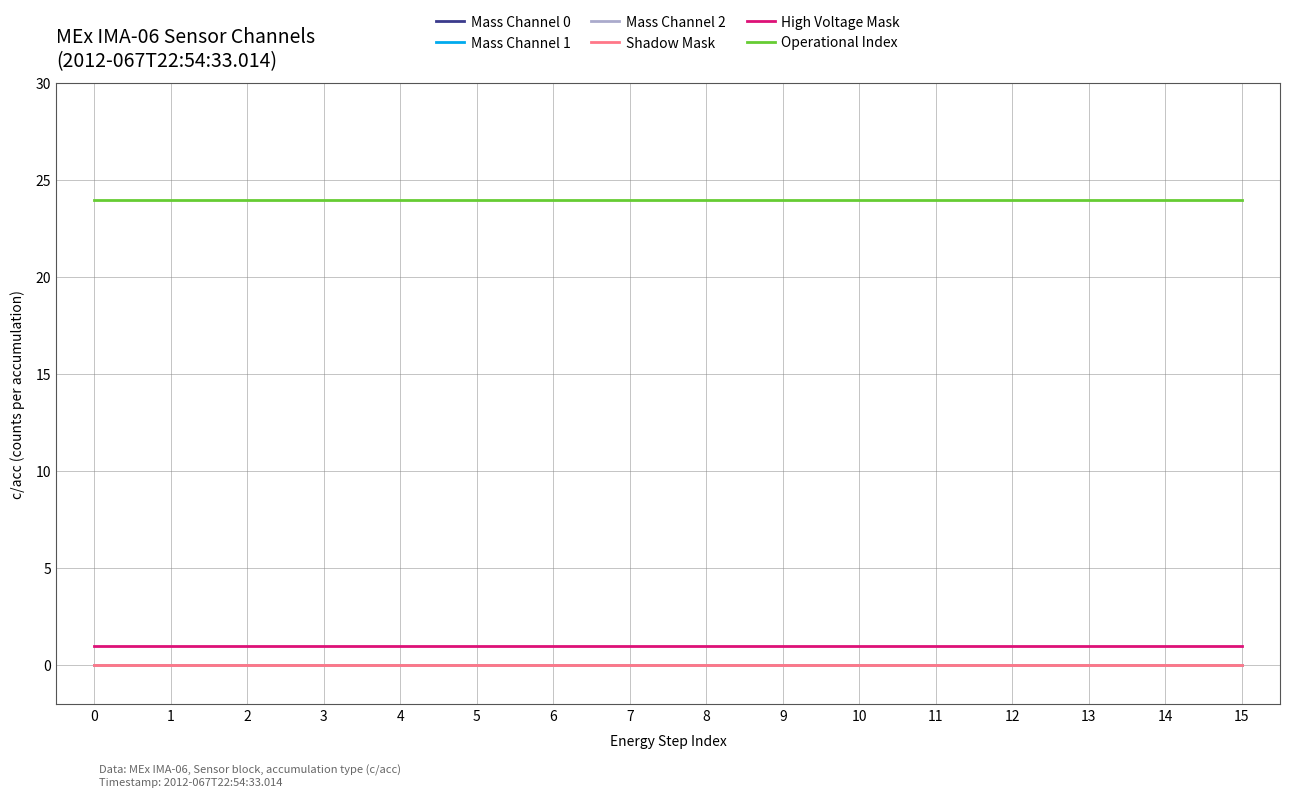

Is this an area chart (filled region under the line)?

No